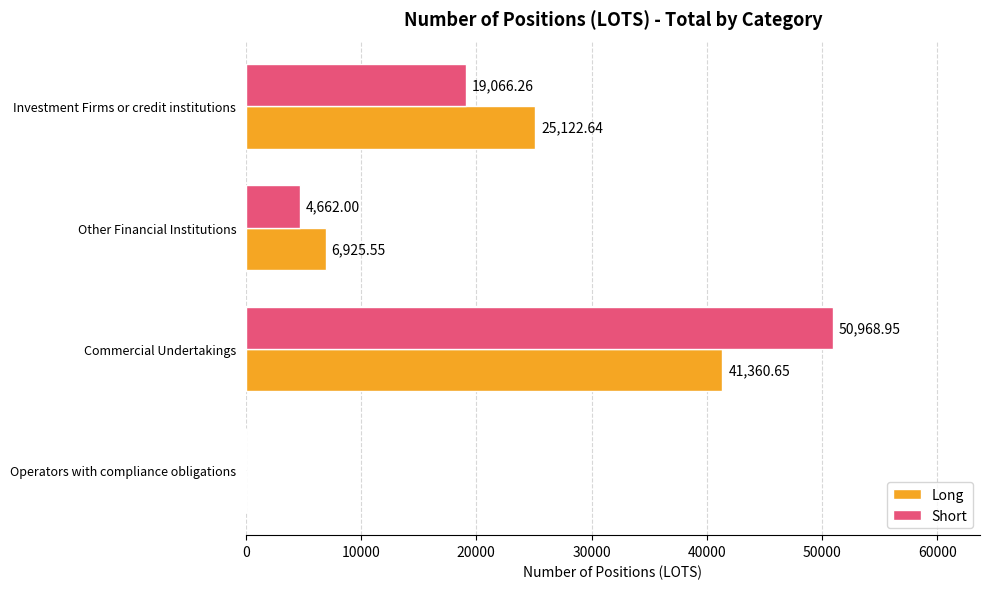

Which series has the largest range (max minus min)?

Short